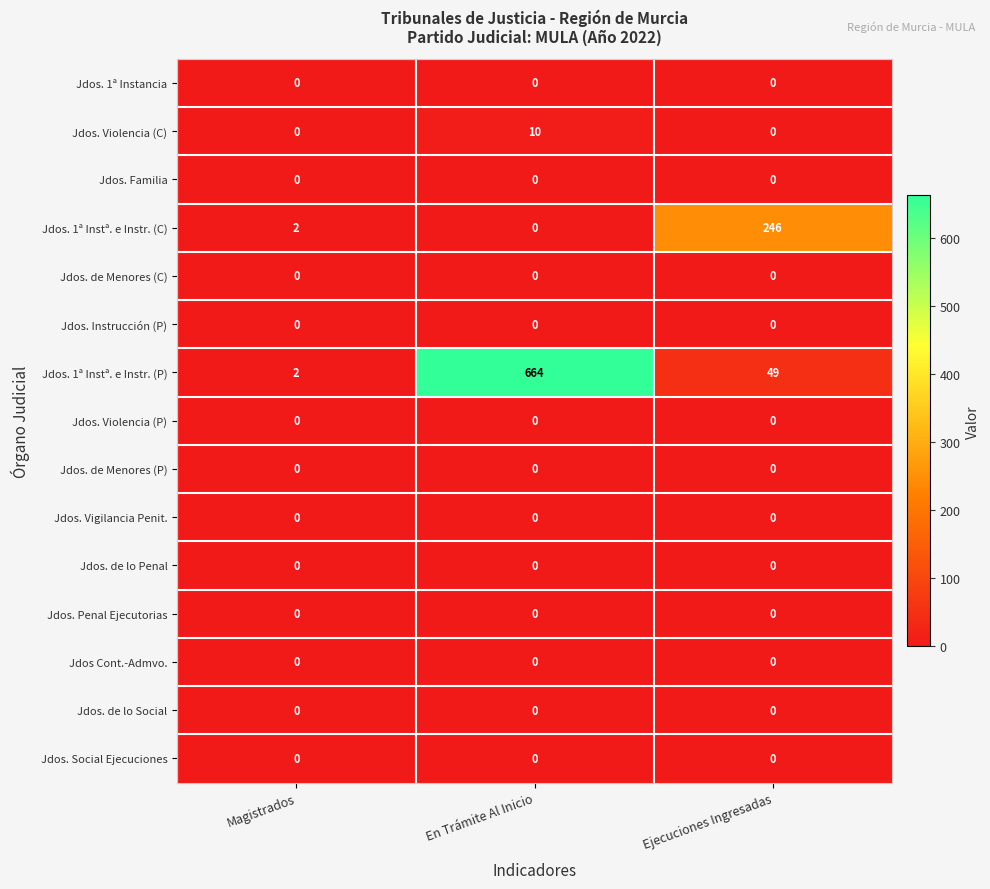

Which series has the largest total across all categories?

Jdos. 1ª Instª. e Instr. (P)